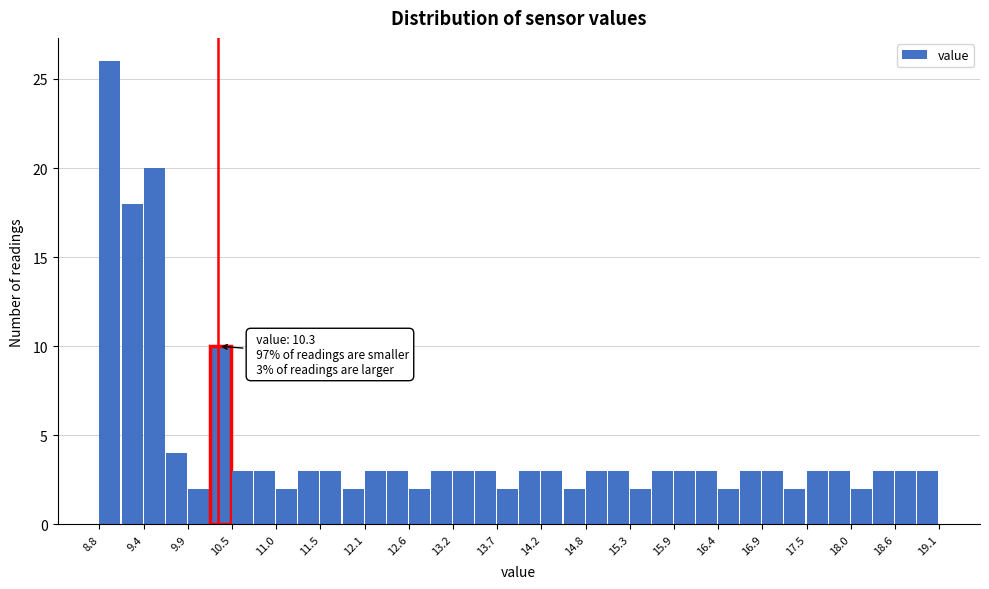

Around what value on the x-axis is the tallest bar? Give the approximate position of its centre, as read against the axis.

9.0